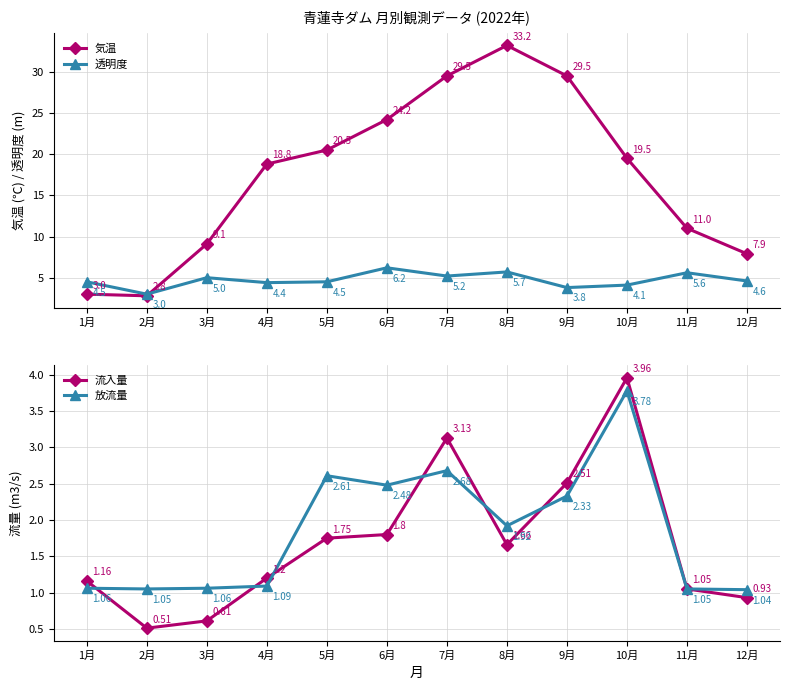

What is the greatest value displayed?

33.2